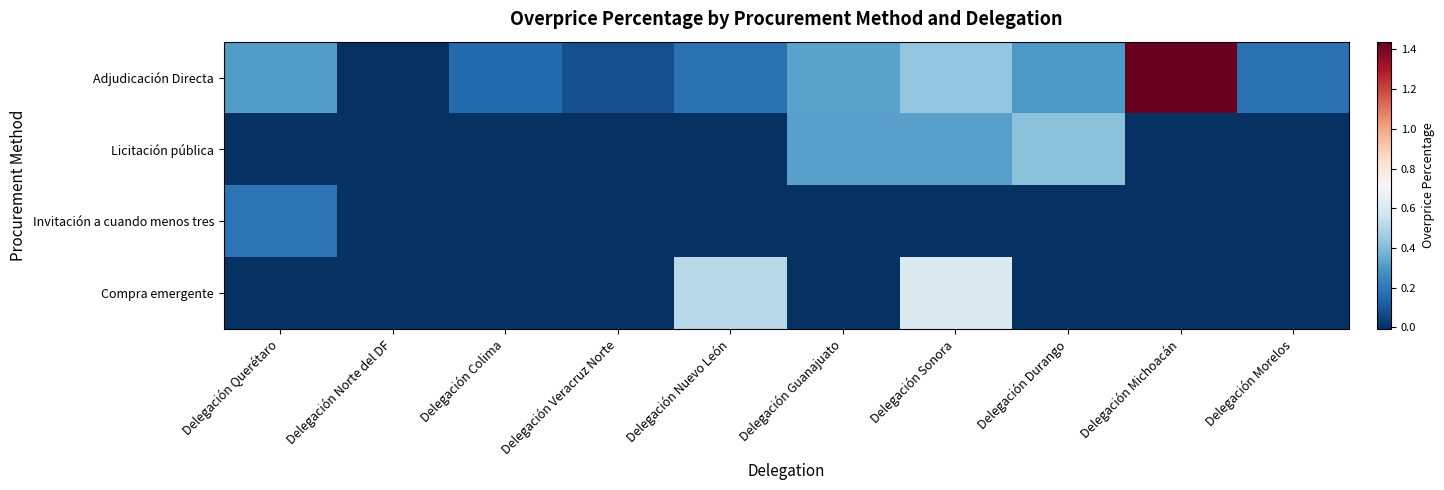

At which category does the chart reach its minimum across all series?

Delegación Norte del DF